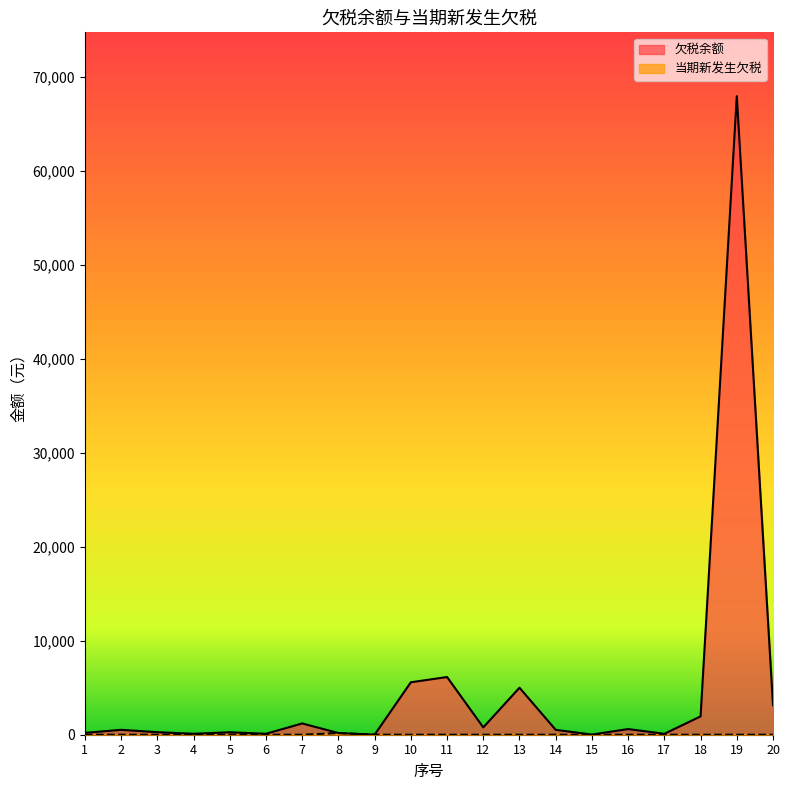

List the series in order of their peak value, lowest first.

当期新发生欠税, 欠税余额